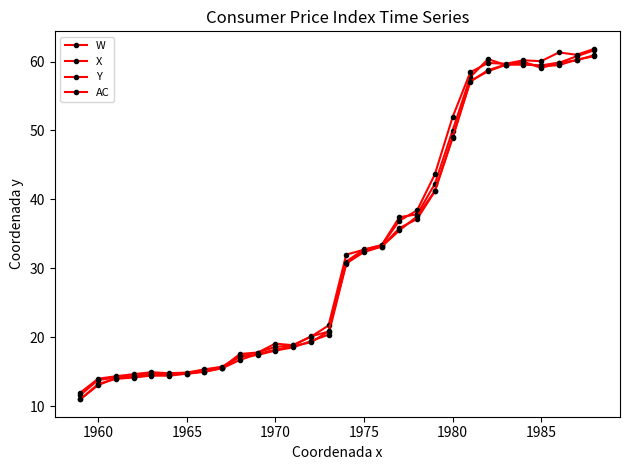

Is this an area chart (filled region under the line)?

No